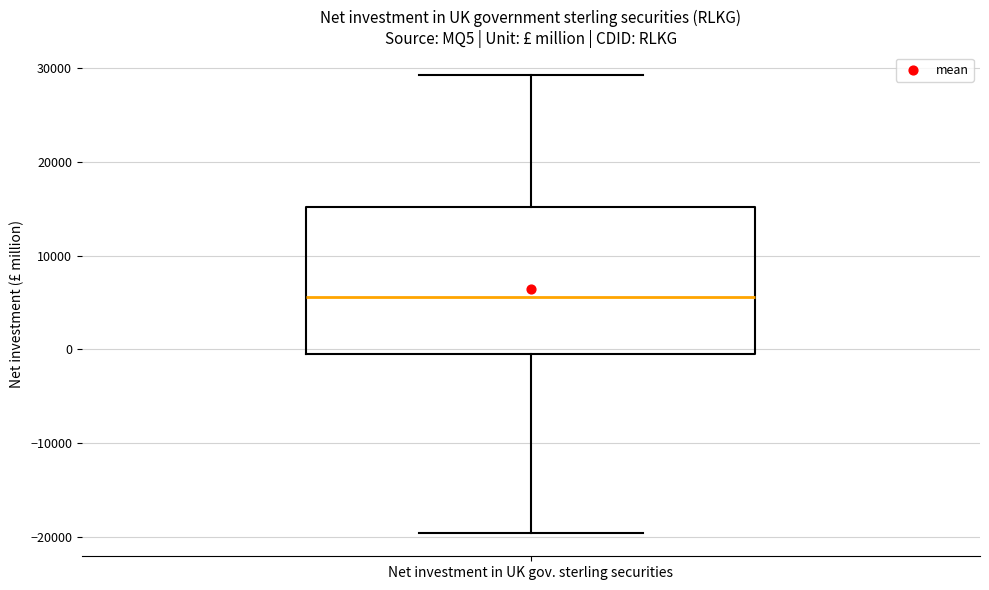

Read this box plot against the y-axis: the position of the median line, the range covered by the box, and the ends of both whiskers. The values are not printed on the chart, so give them approximately, as read against the axis.

median 6000, box 0 to 15000, whiskers -20000 to 29000